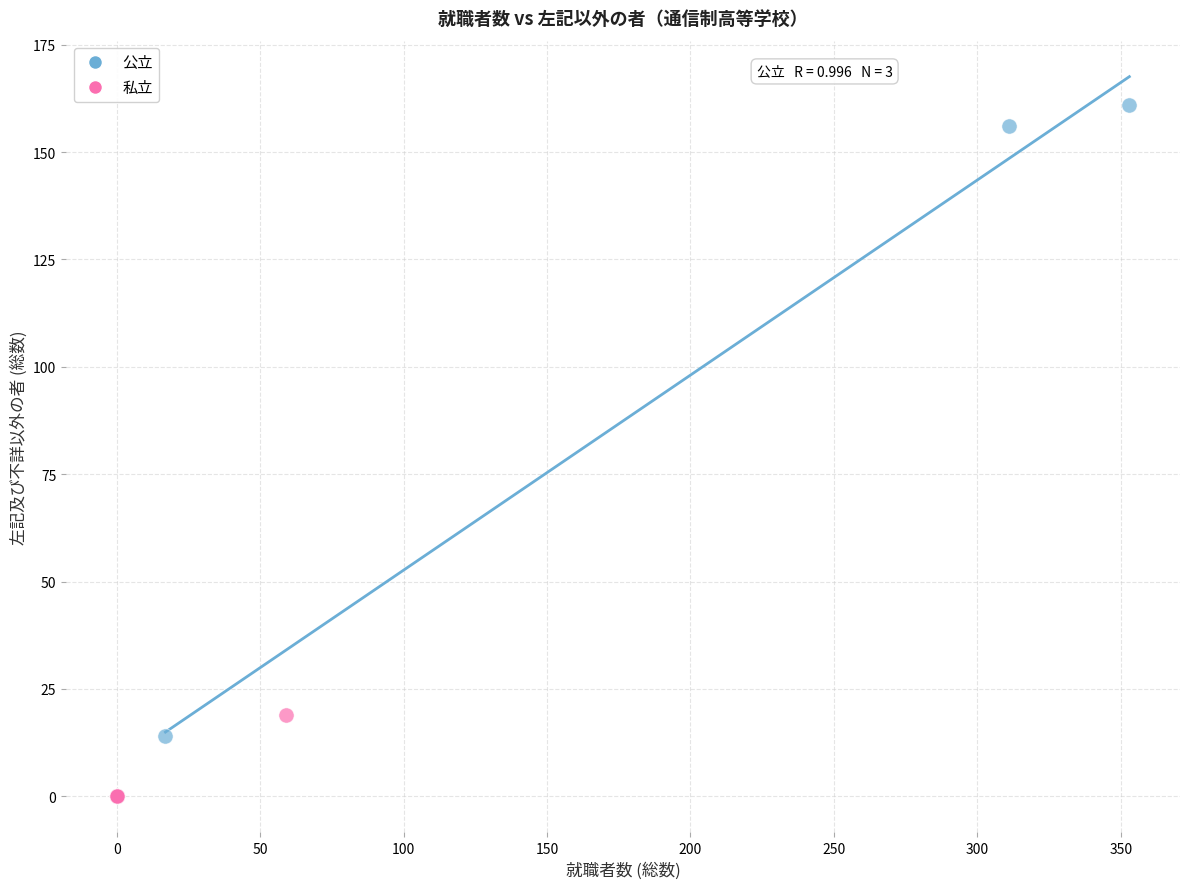

Which series has the largest Y range (max minus min)?

公立